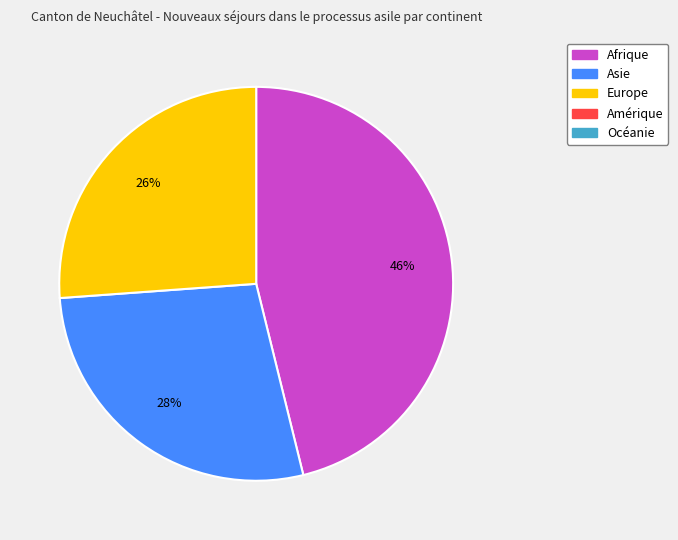

To the nearest percent, what is the average slice percentage?

33%